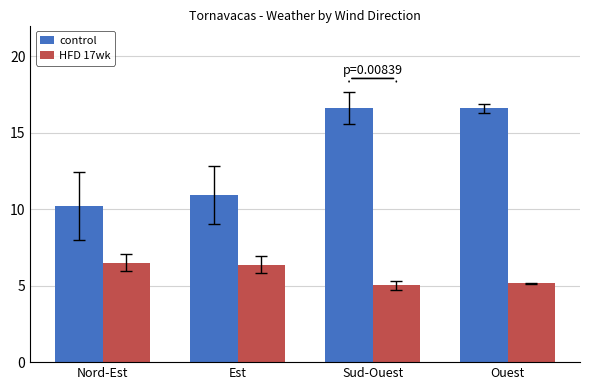

What is the sum of all HFD 17wk values?

23.1